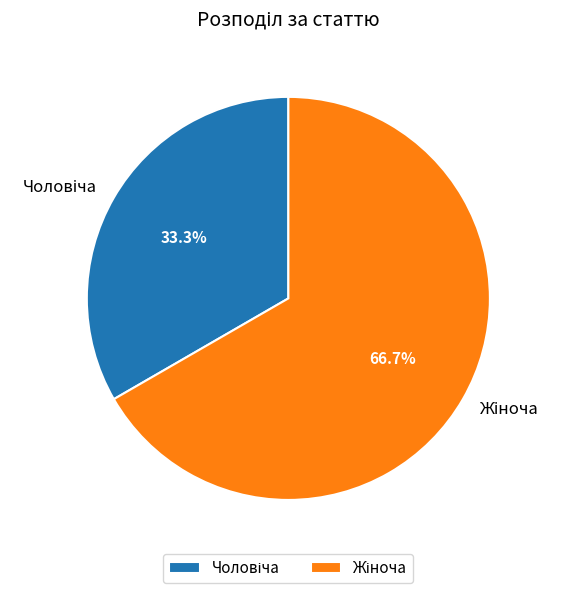

How many slices are in this pie chart?

2